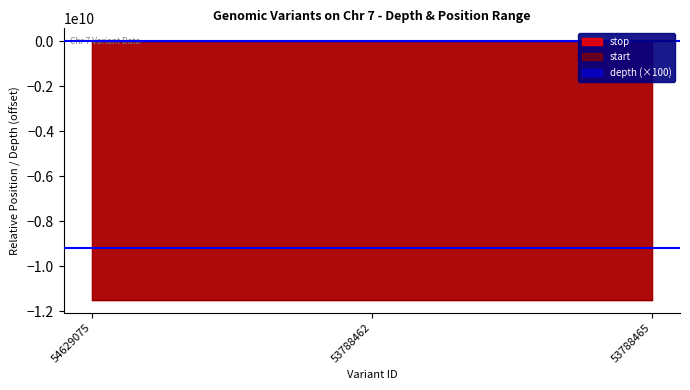

What position from the left is 53788462?

2